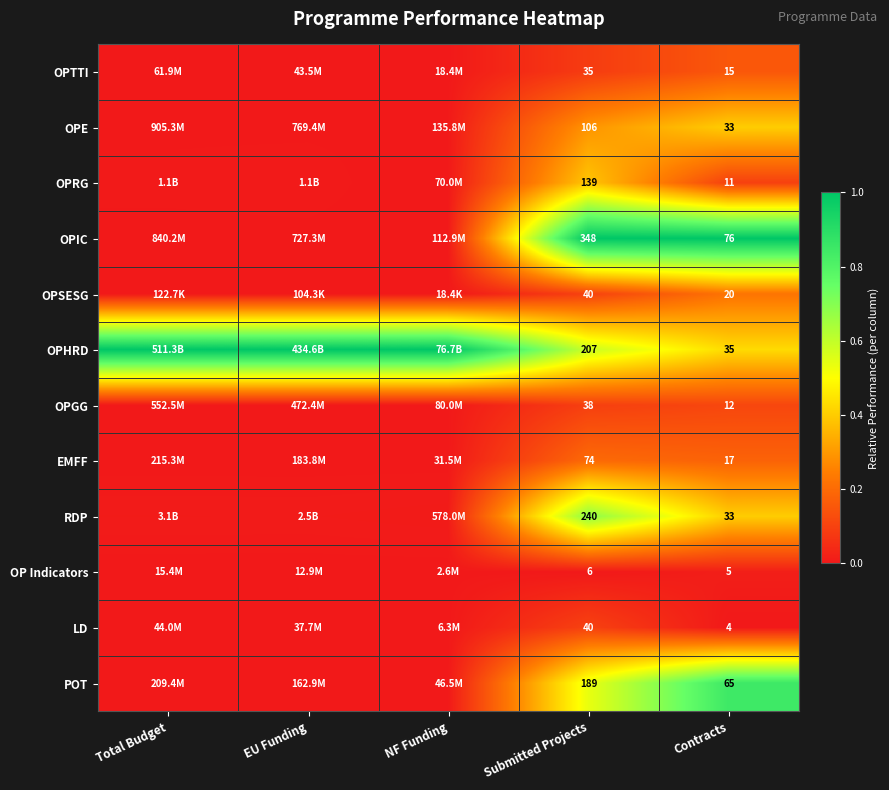

Between EU Funding and NF Funding, which series saw the biggest shift?

RDP